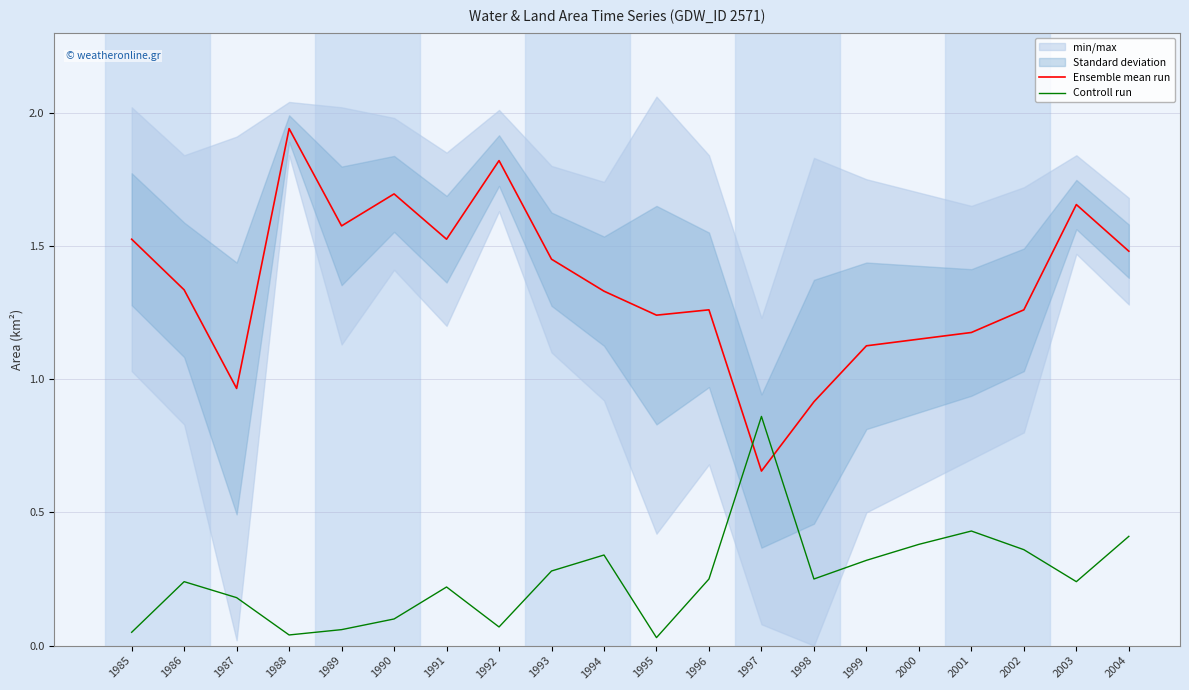

How many times do Controll run and Ensemble mean run cross each other?

2